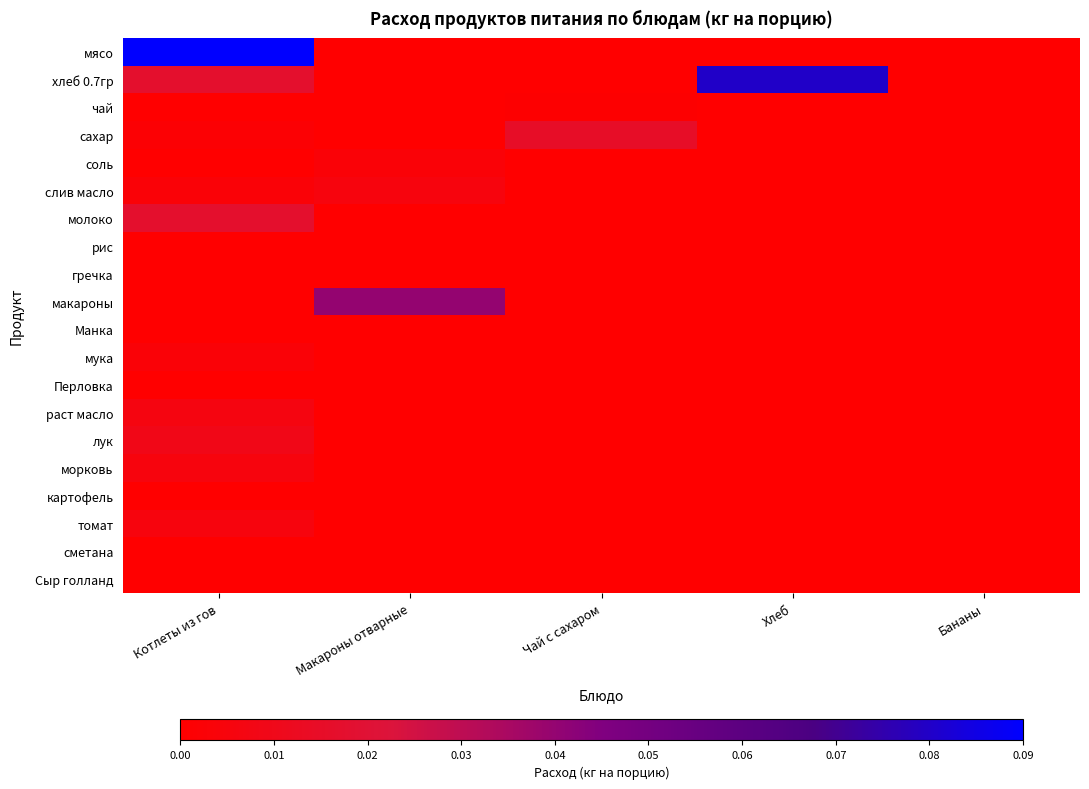

At which category does the chart reach its minimum across all series?

Макароны отварные